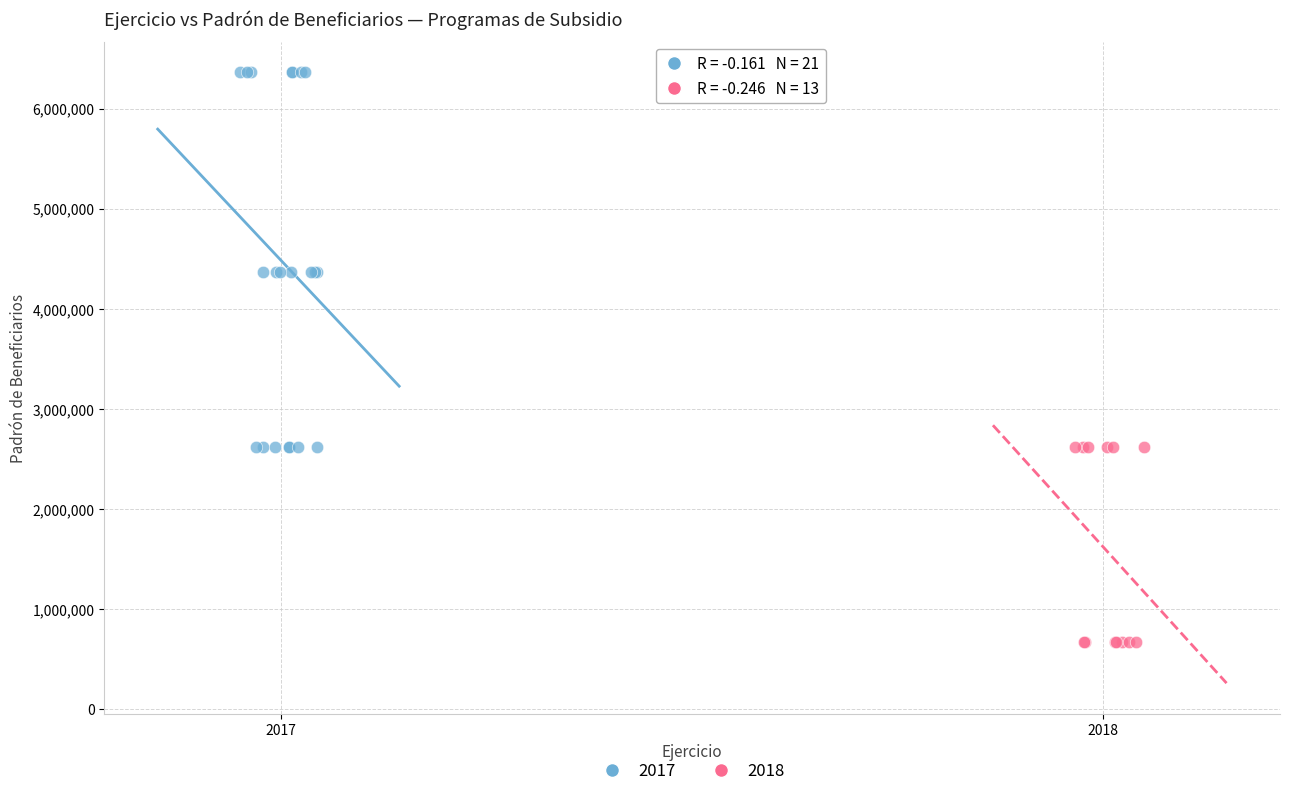

Which series has the largest Y range (max minus min)?

2017